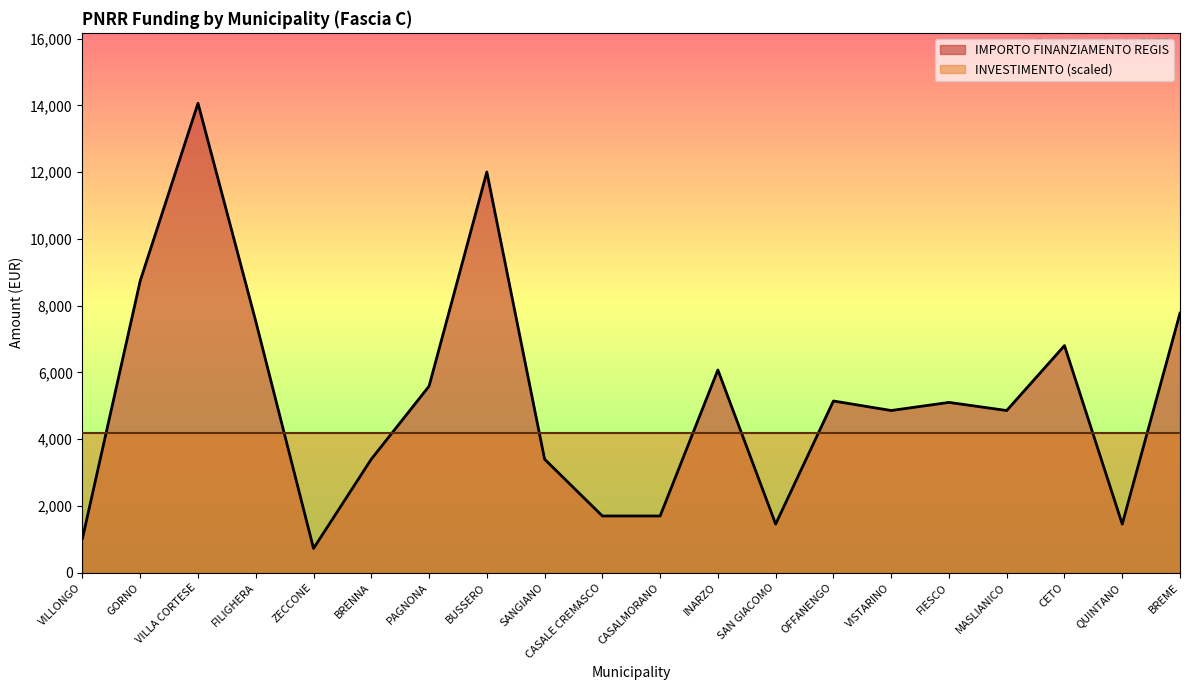

Count the number of values greater than 5103.

9